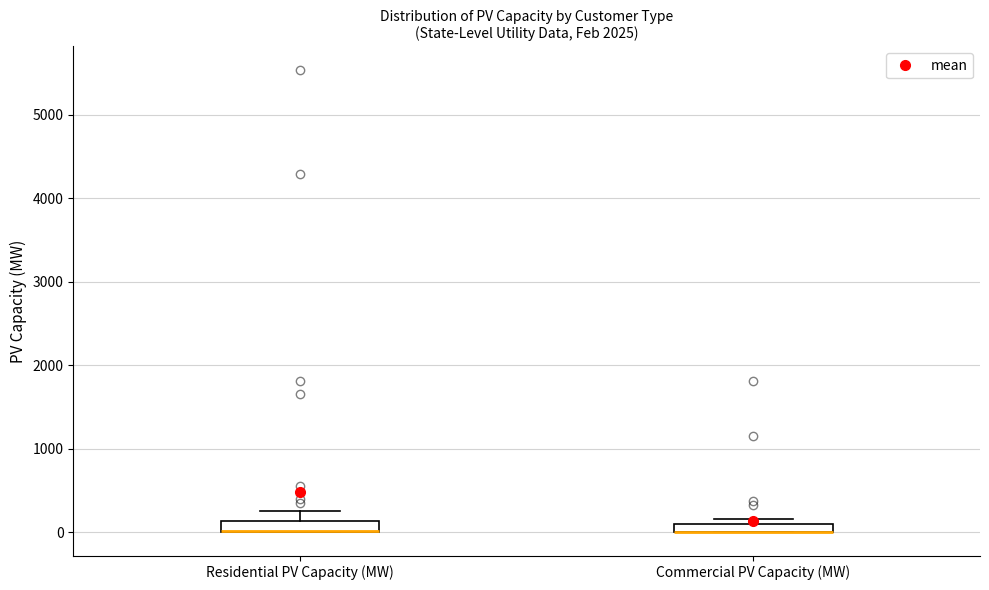

Where is the upper edge of the box for Commercial PV Capacity (MW) on the y-axis? The values are not printed on the chart, so give them approximately, as read against the axis.

100